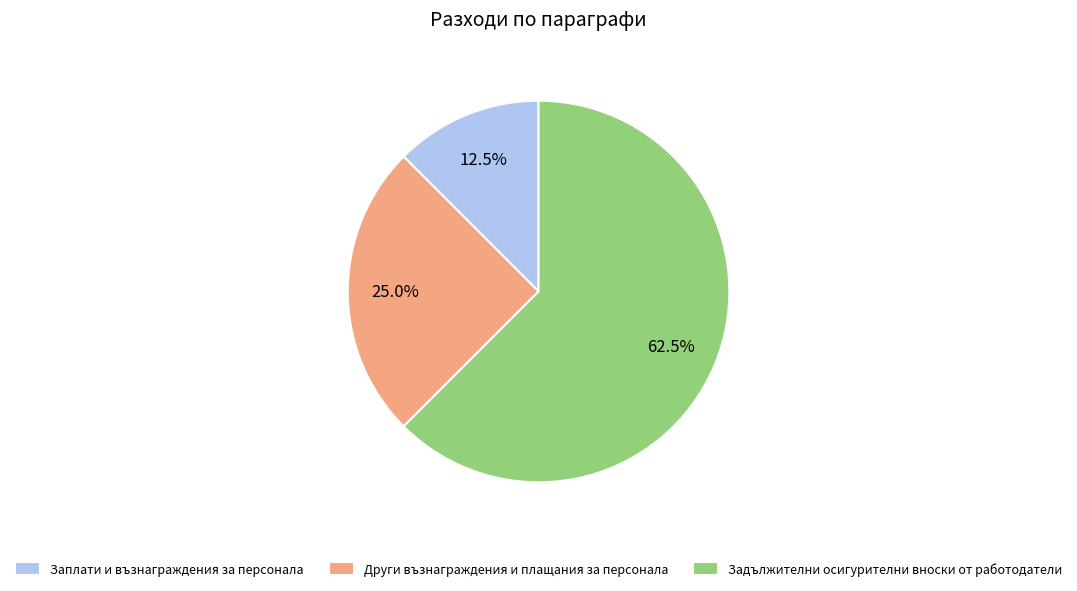

What portion of the pie excludes Заплати и възнаграждения за персонала?

87.5%